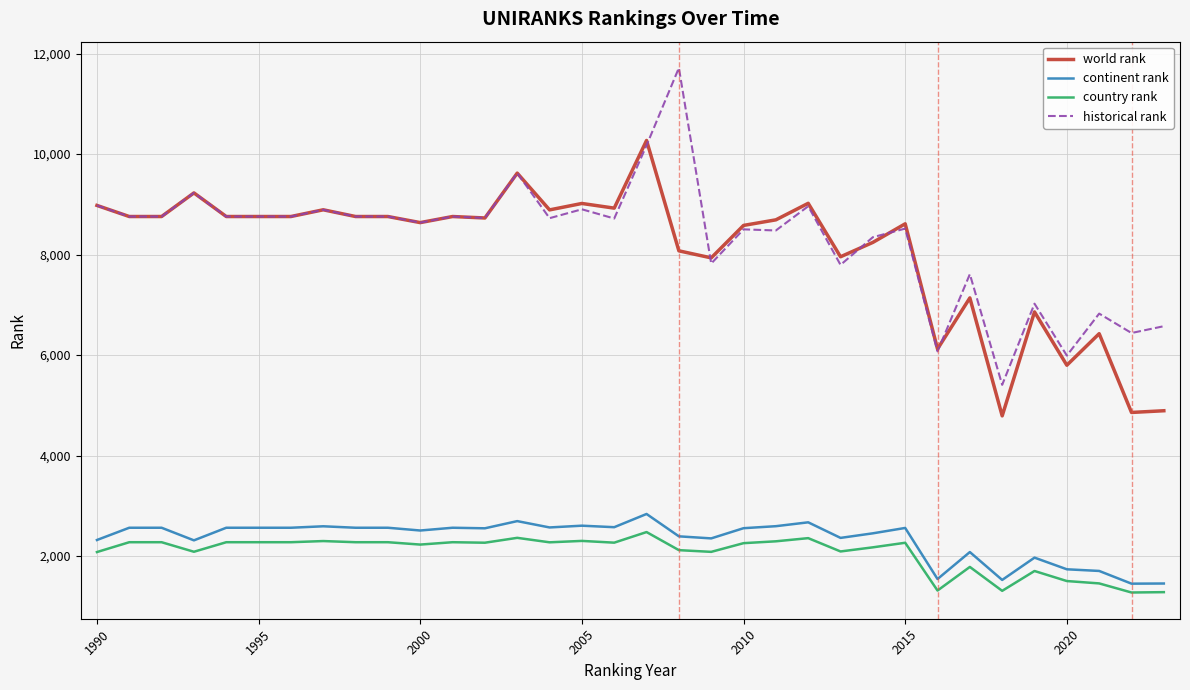

True or false: world rank and continent rank intersect in this chart.

False